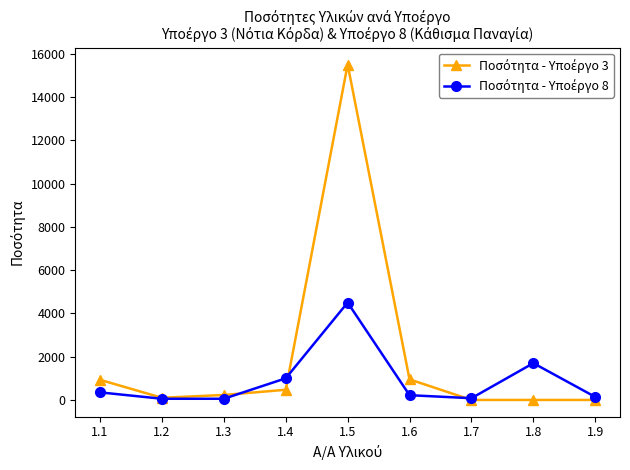

At which category is the sum across all series the highest?

1.5